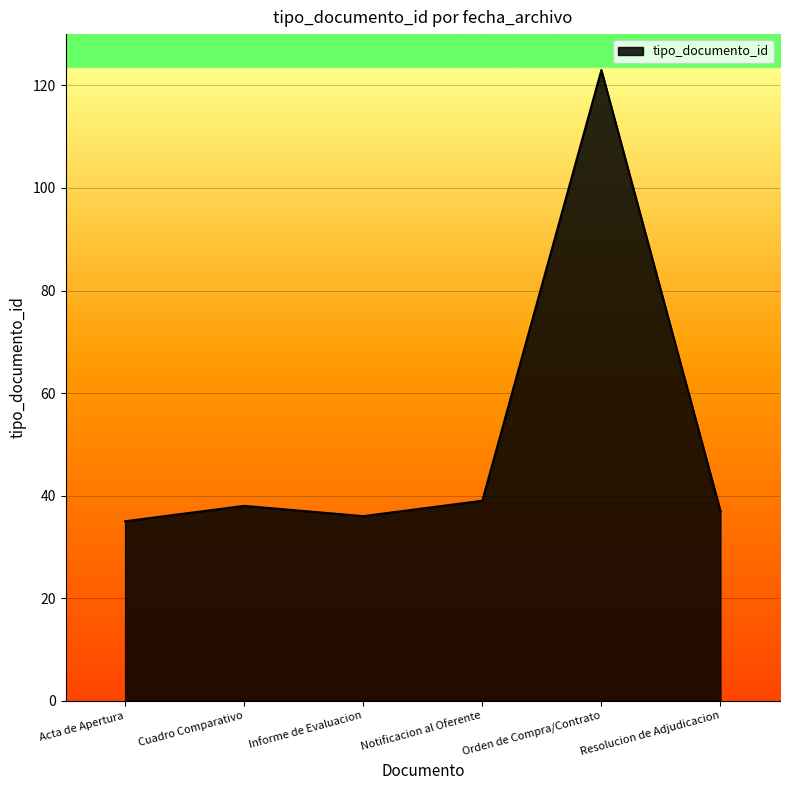

What is the approximate value at Cuadro Comparativo?

38